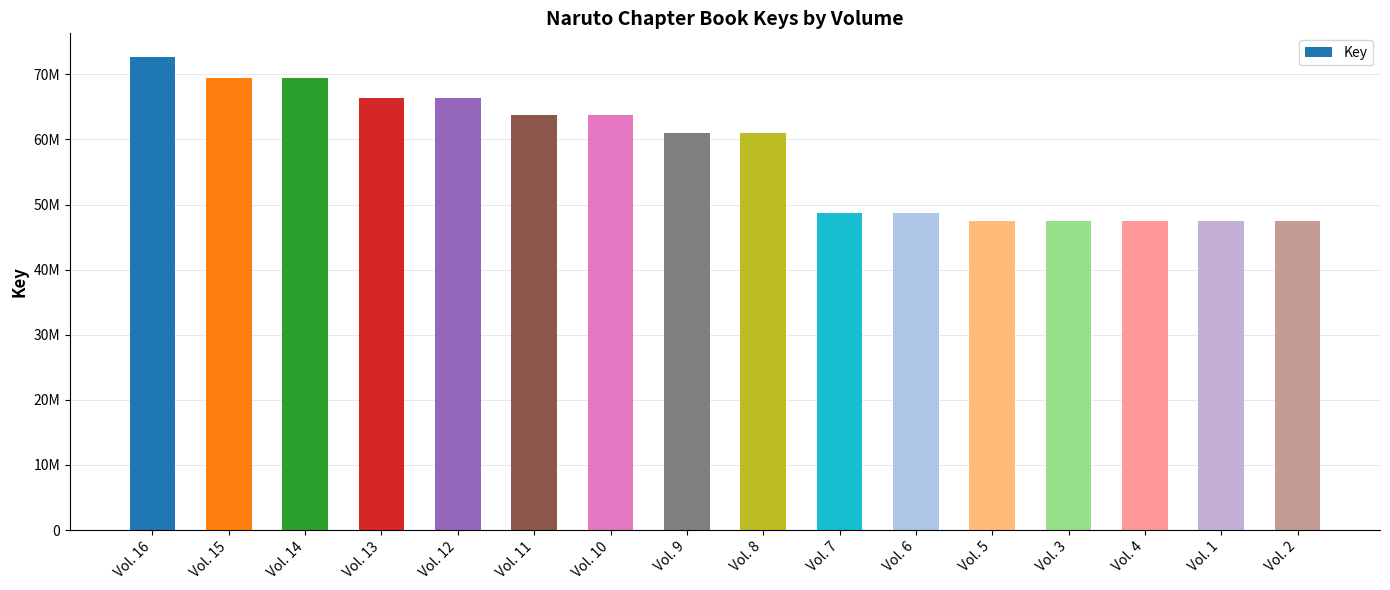

Which has a higher value, Vol. 1 or Vol. 4?

Vol. 4